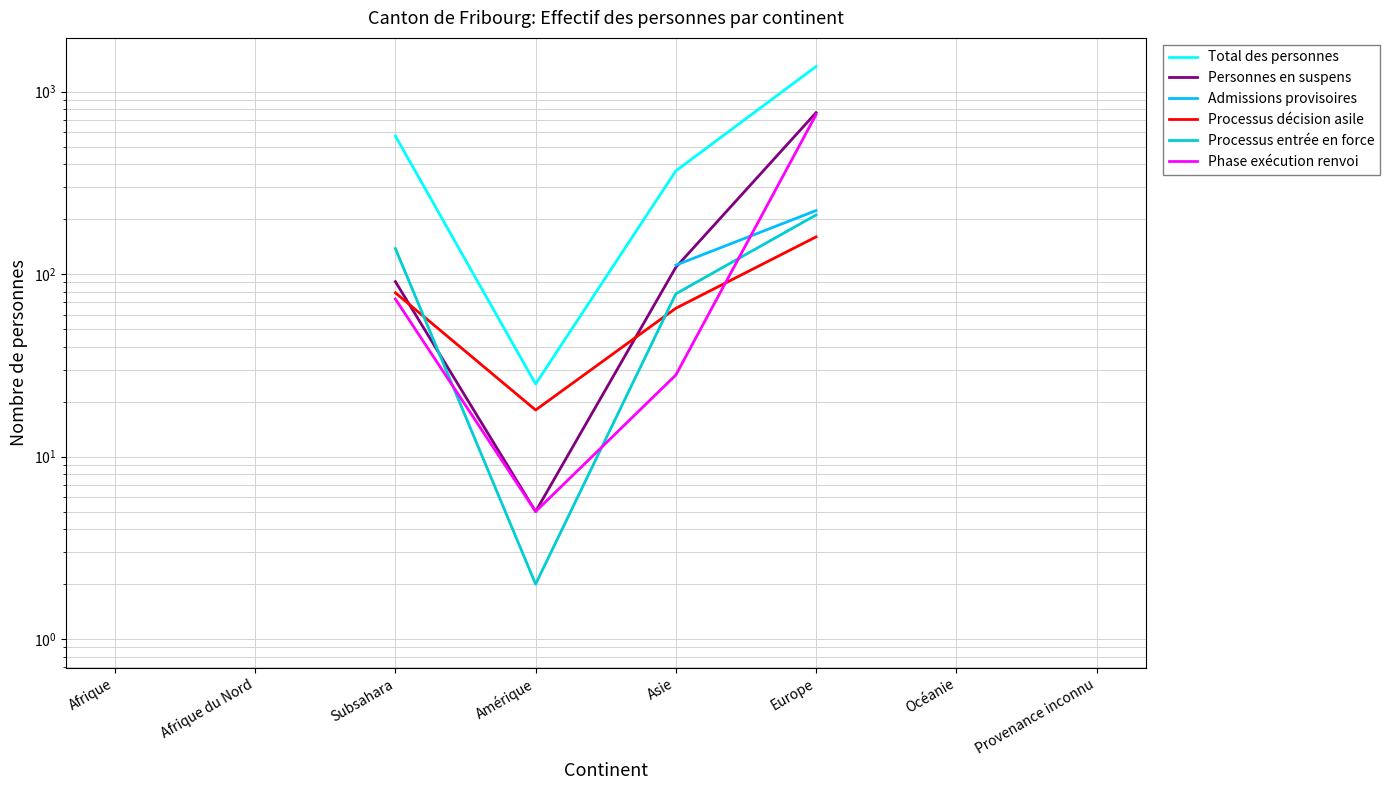

How many interior local valleys does the Phase exécution renvoi series have?

1